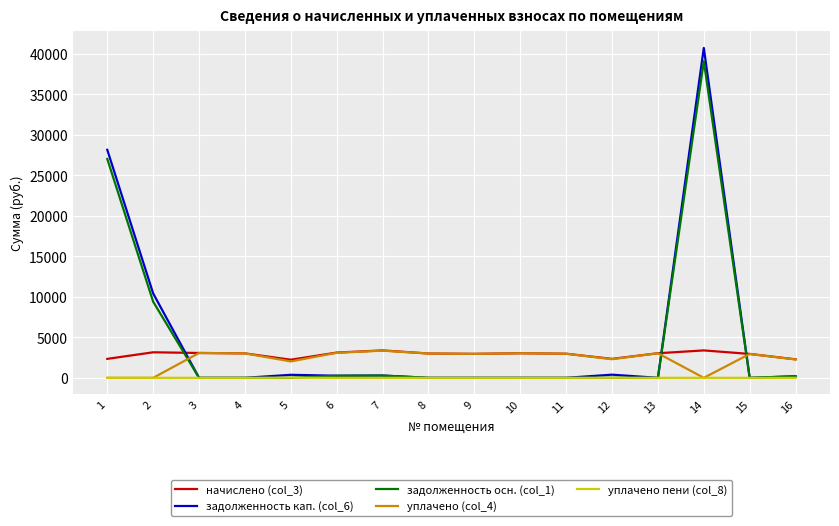

At which category is the sum across all series the highest?

14